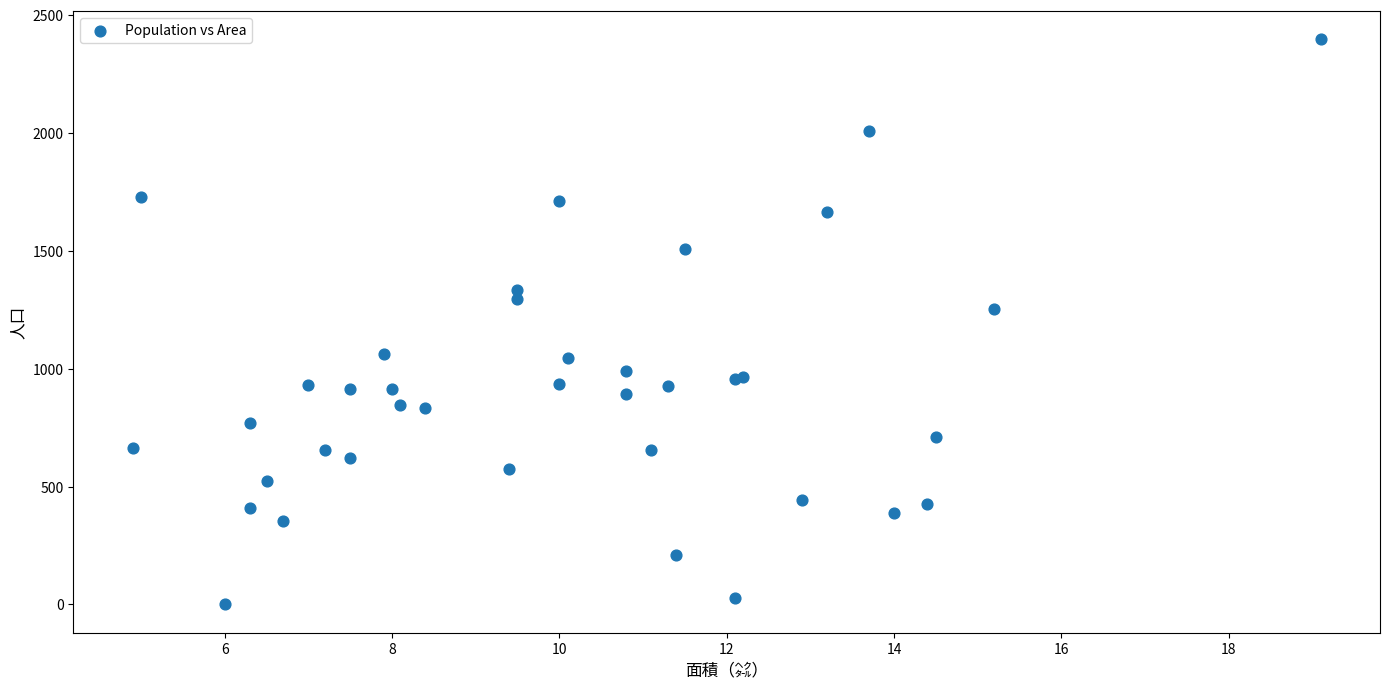

What Y value in the scatter plot is closest to 1199?

1253